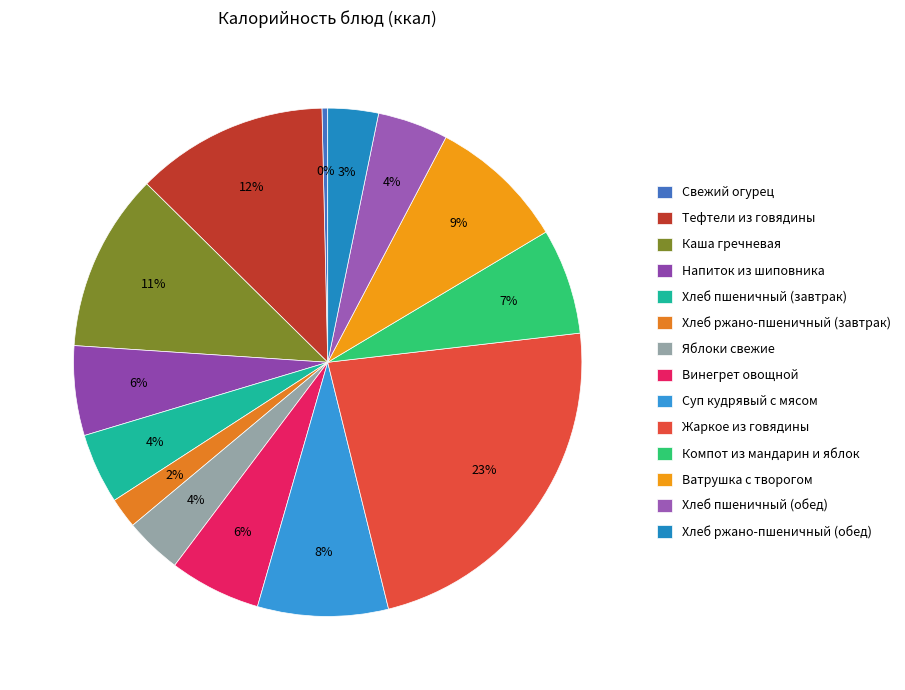

What percentage is the Жаркое из говядины slice, to the nearest percent?

23%